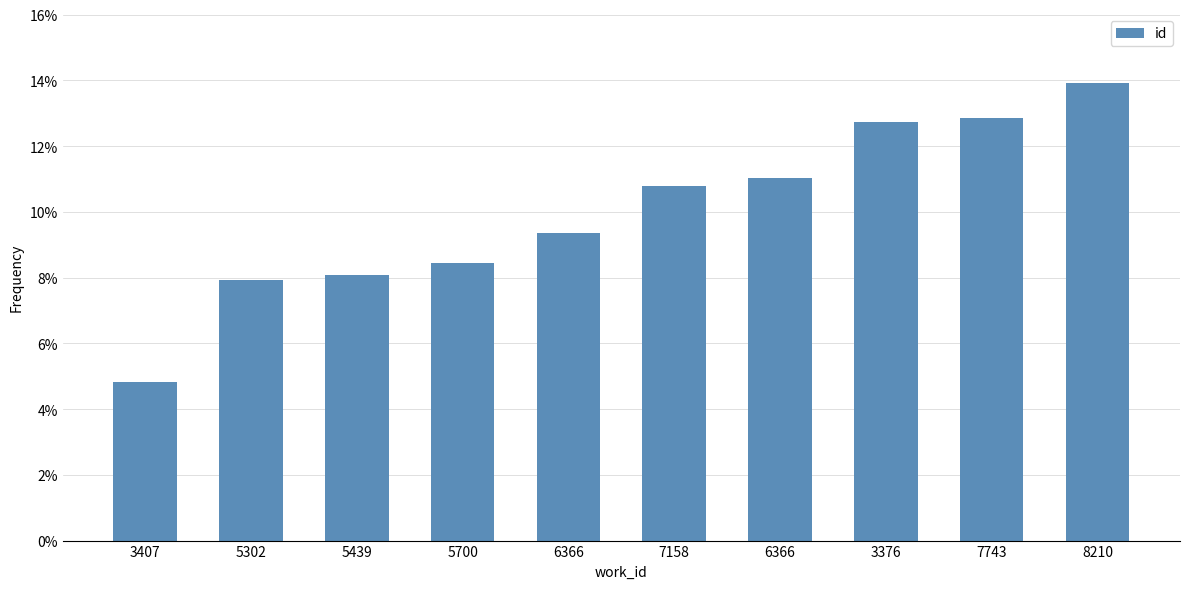

Count the values in the range 0 to 1.

10